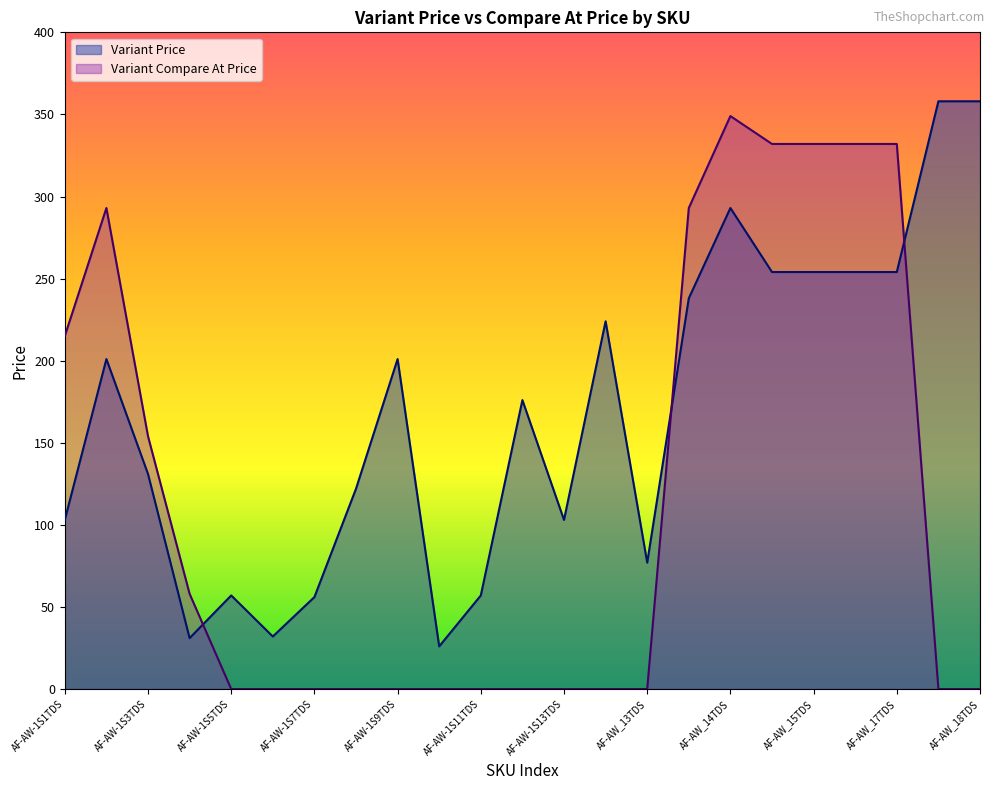

At which label is Variant Price closest to 192?

AF-AW-1S2TDS